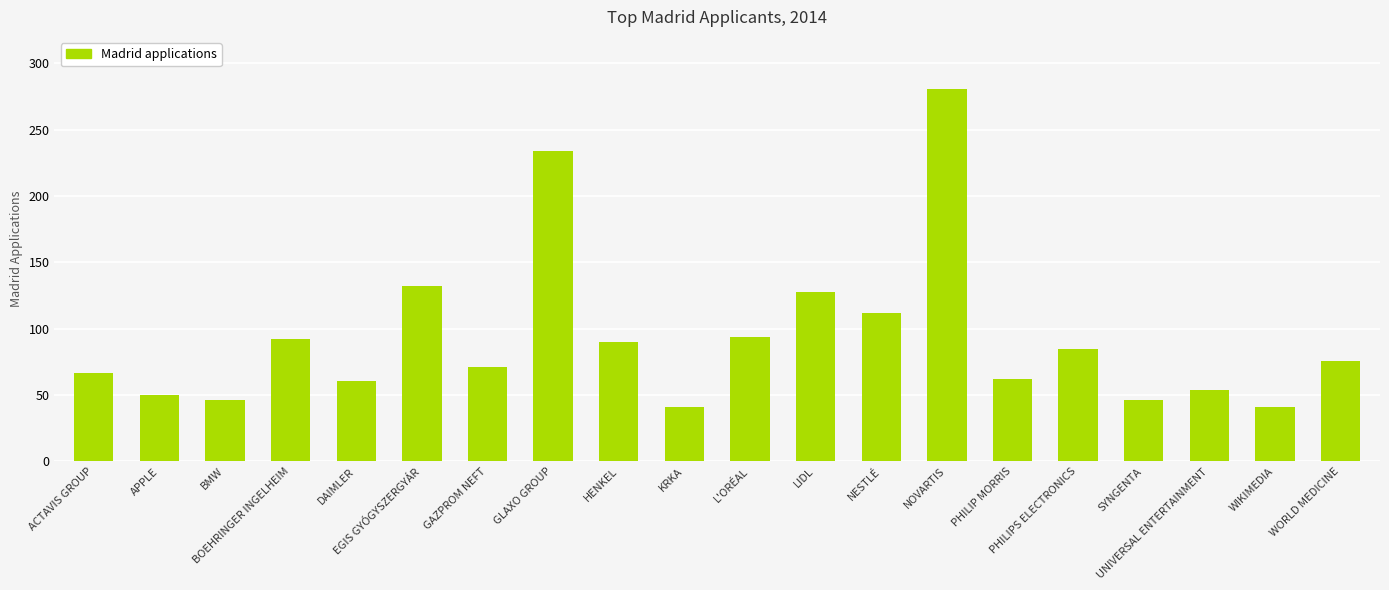

What is the change in value from BMW to L'ORÉAL?

+48